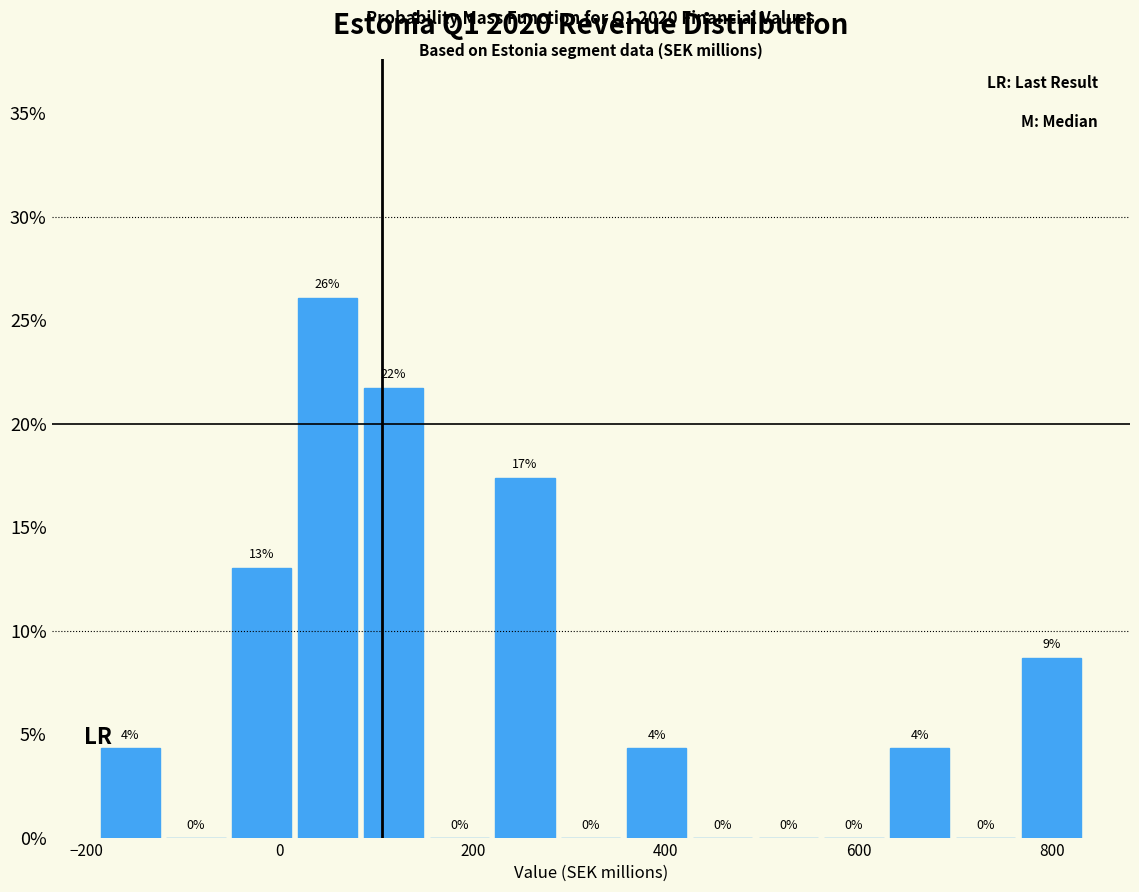

Around what value on the x-axis is the tallest bar? Give the approximate position of its centre, as read against the axis.

40